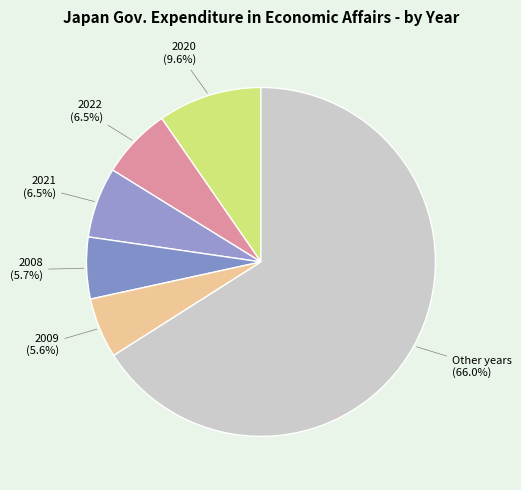

Between 2020 (9.6%) and 2021 (6.5%), which is larger?

2020 (9.6%)